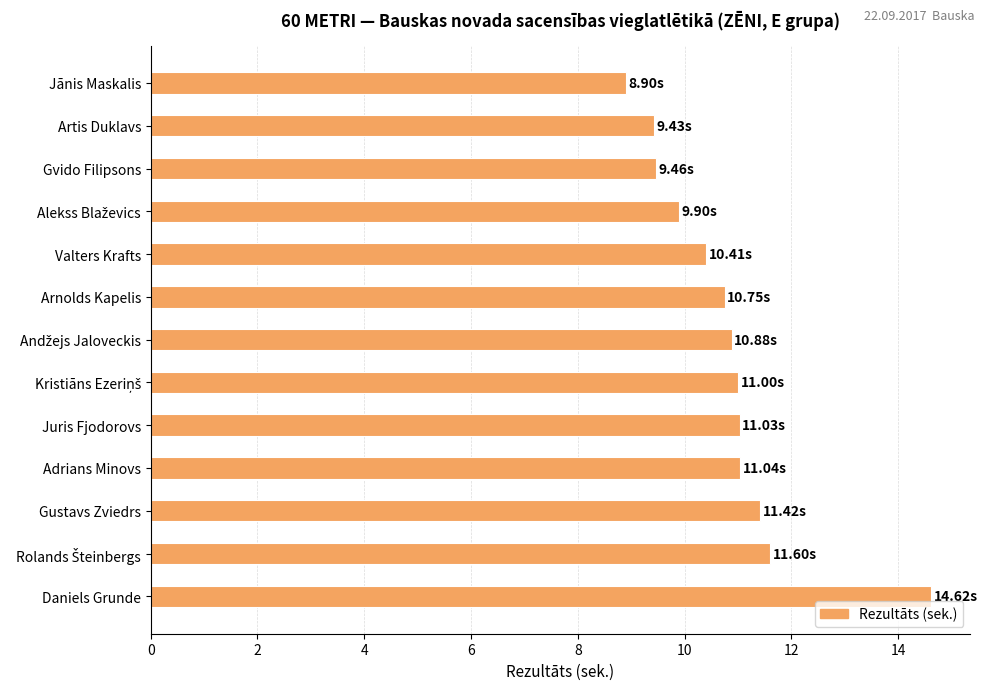

What is the difference between the values at Daniels Grunde and Arnolds Kapelis?

3.9